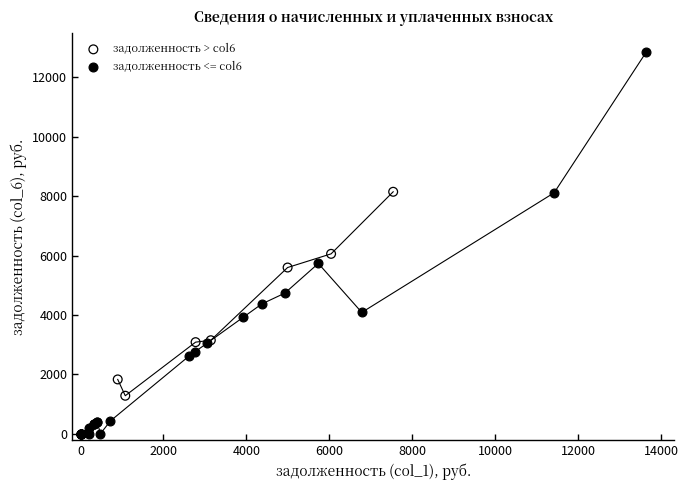

Which series reaches the minimum Y coordinate?

задолженность <= col6